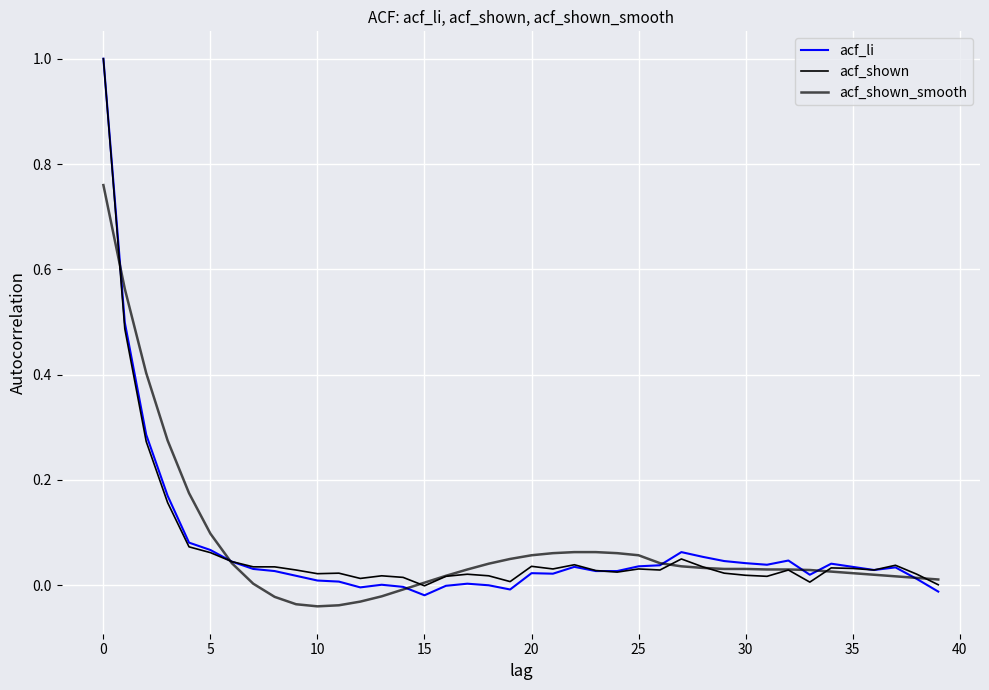

What is the label of the 24th point from the right?

16